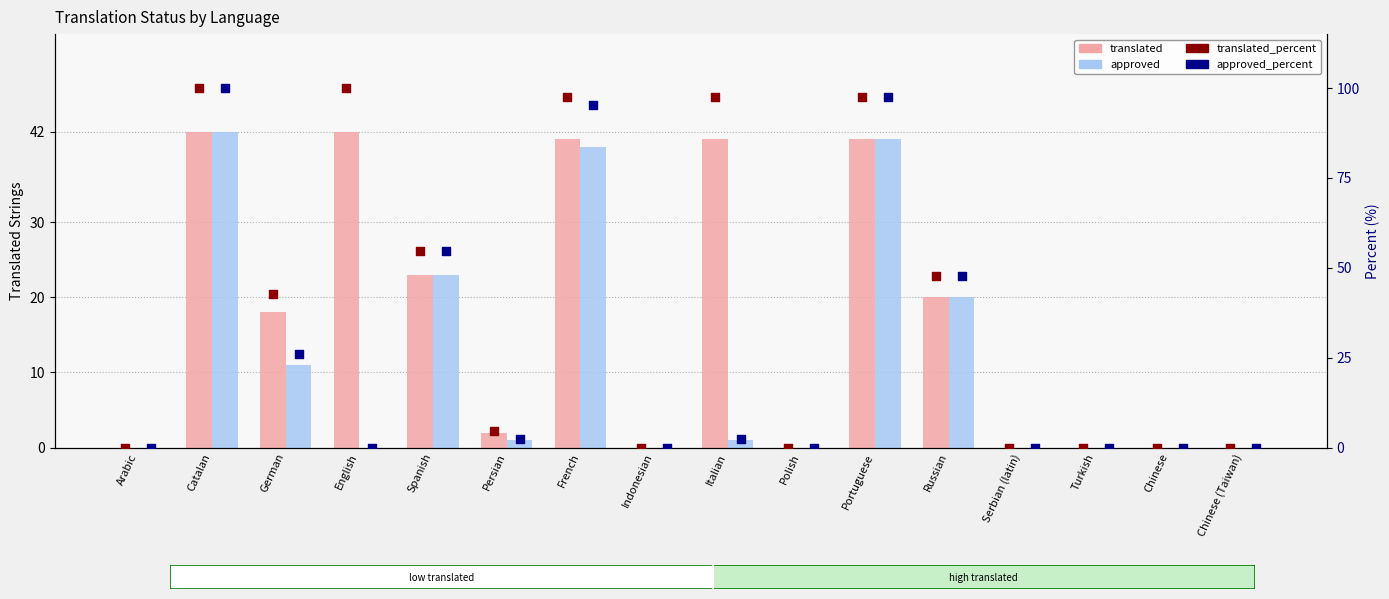

What is the total value across all series at French?

273.8